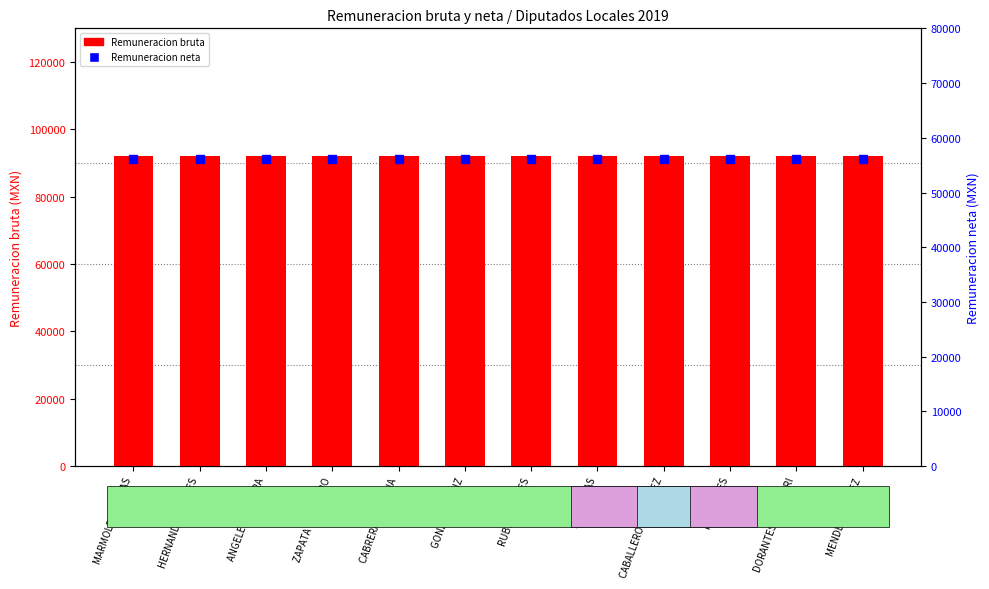

Between ZAPATA GUERRERO and MARMOLEJO ROJAS, which is larger?

ZAPATA GUERRERO